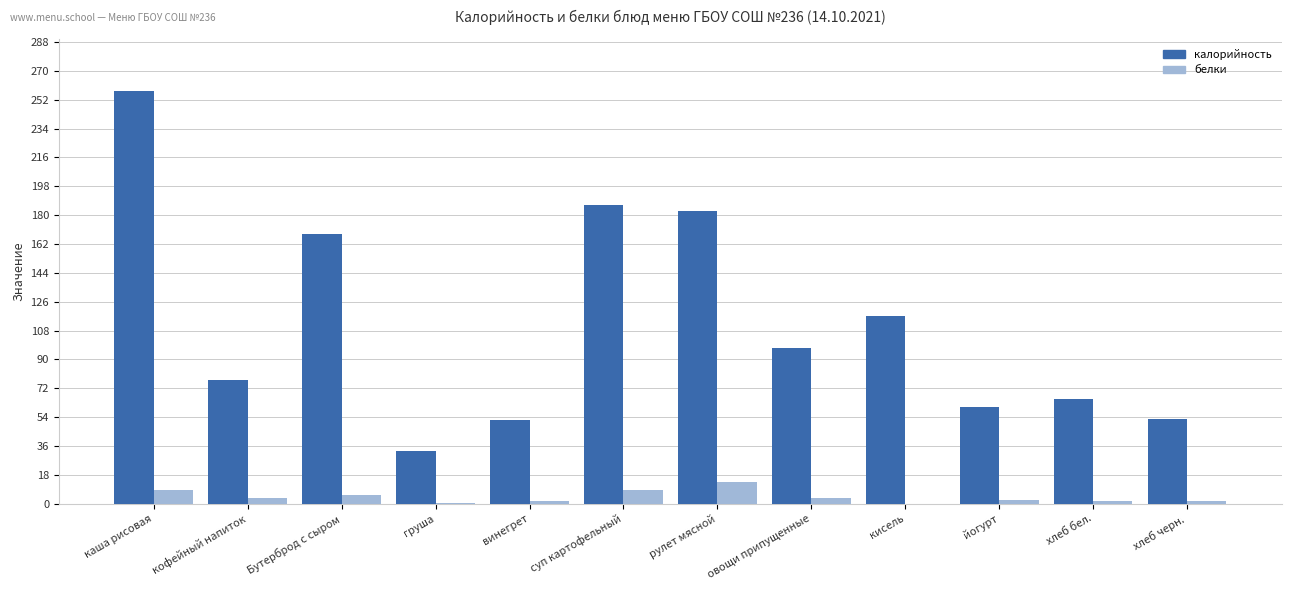

How many groups of bars are there?

12